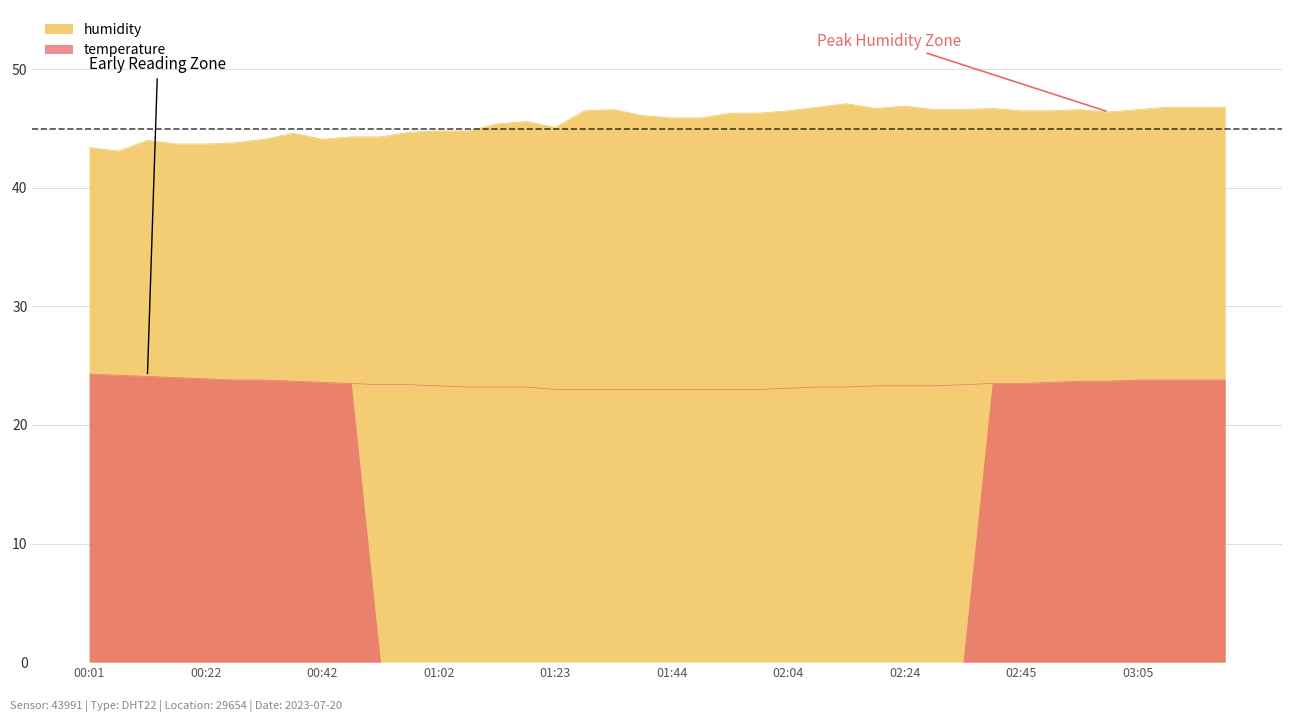

What position from the left is 00:22?

5